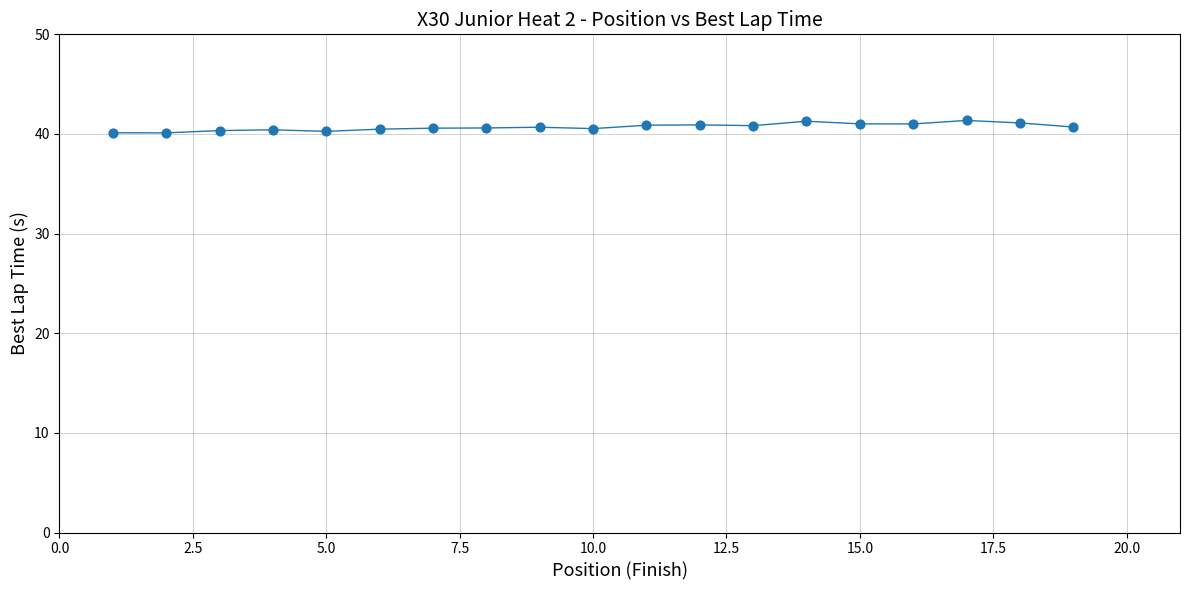

What is the difference between the maximum and minimum values?

1.2